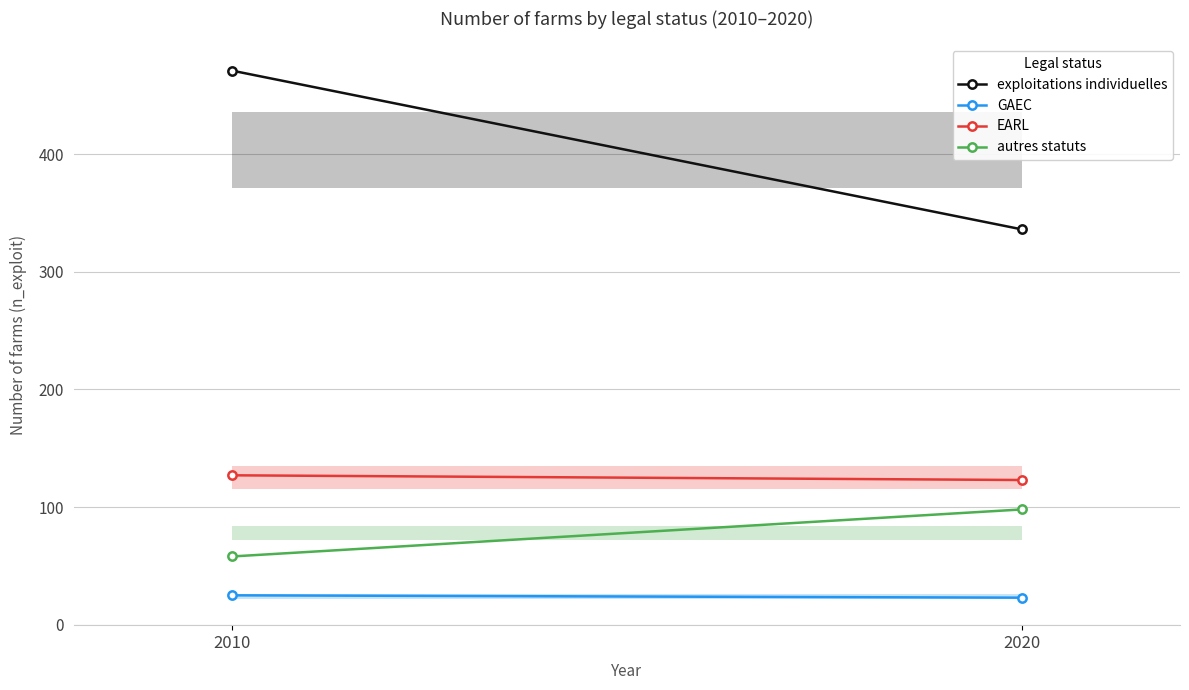

Reading right to left, list all the values displayed in this chart.

exploitations individuelles: 2020=336	2010=471
GAEC: 2020=23	2010=25
EARL: 2020=123	2010=127
autres statuts: 2020=98	2010=58